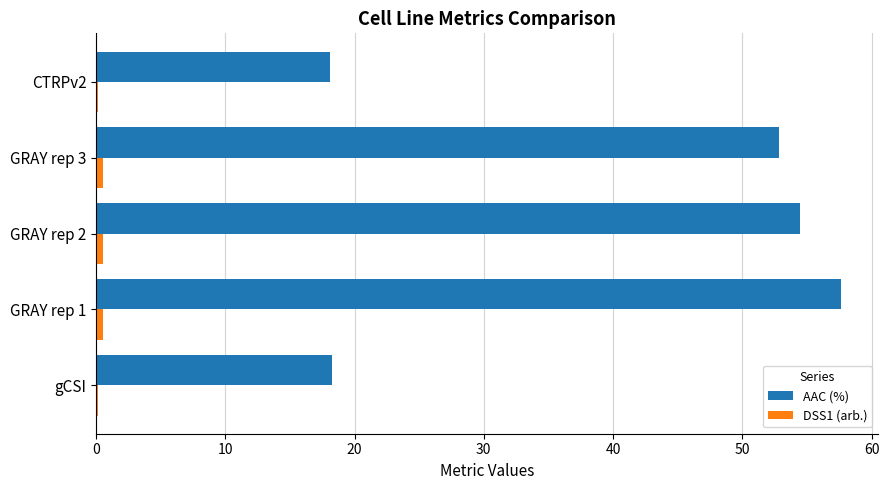

At which category is the sum across all series the highest?

GRAY rep 1